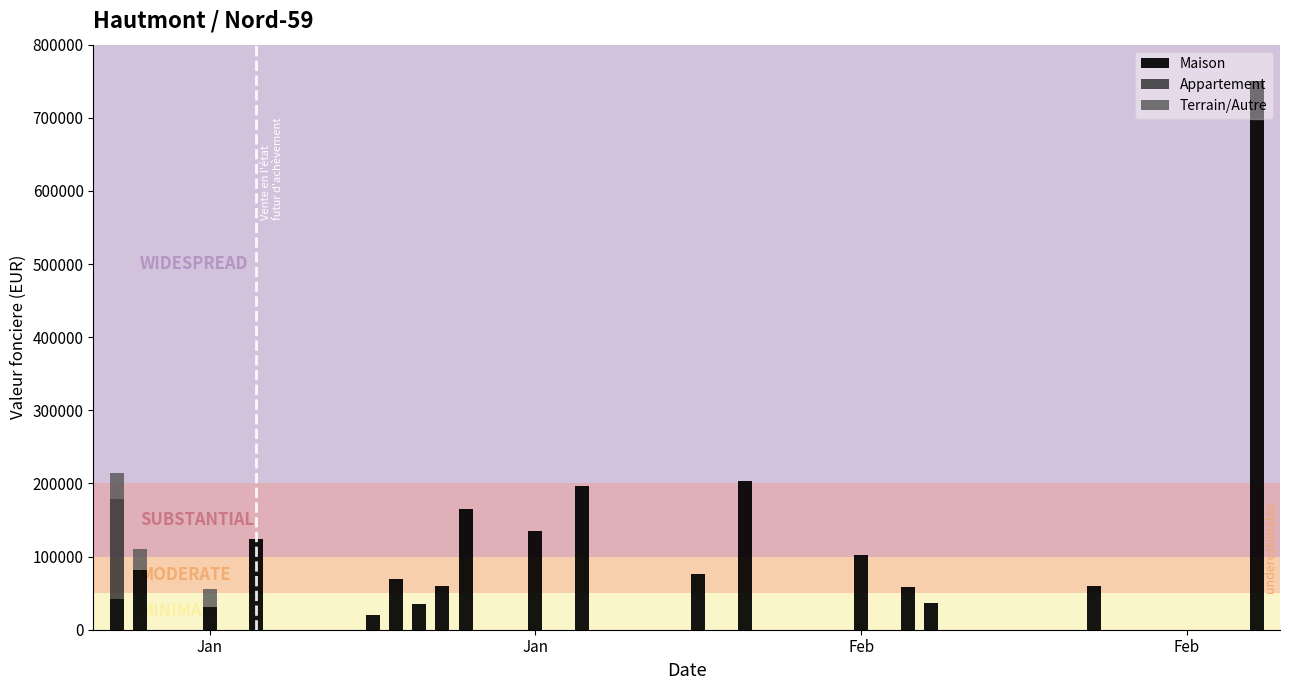

How many data points does each series have?

18